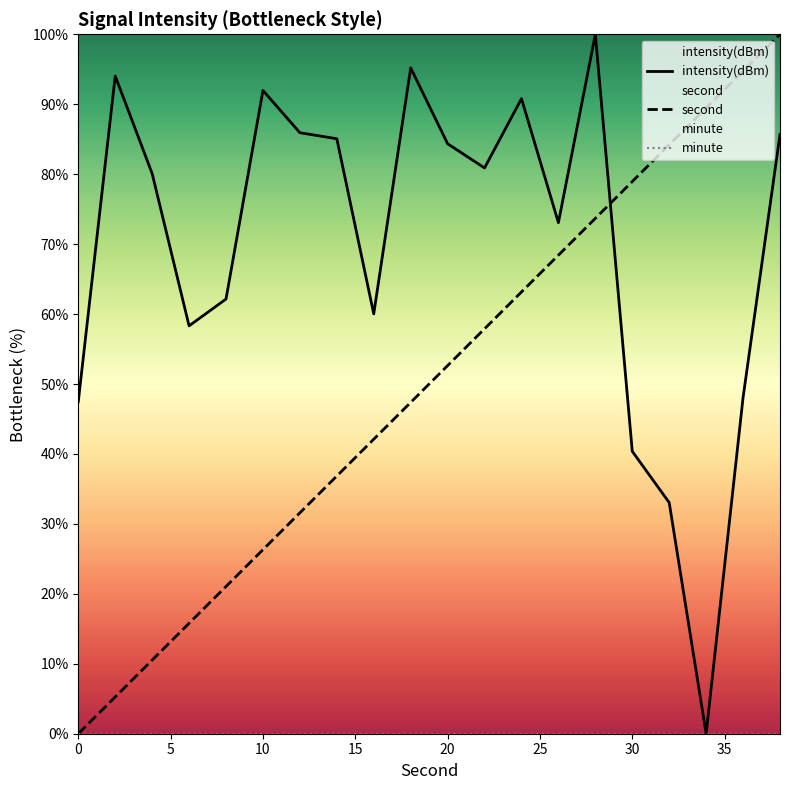

Reading right to left, extract all data points from this chart.

second: 100.0	94.7	89.5	84.2	78.9	73.7	68.4	63.2	57.9	52.6	47.4	42.1	36.8	31.6	26.3	21.1	15.8	10.5	5.3	0.0
intensity: 85.7	48.1	0.0	33.0	40.4	100.0	73.1	90.8	80.9	84.4	95.2	60.0	85.1	85.9	92.0	62.1	58.3	80.1	94.0	47.5